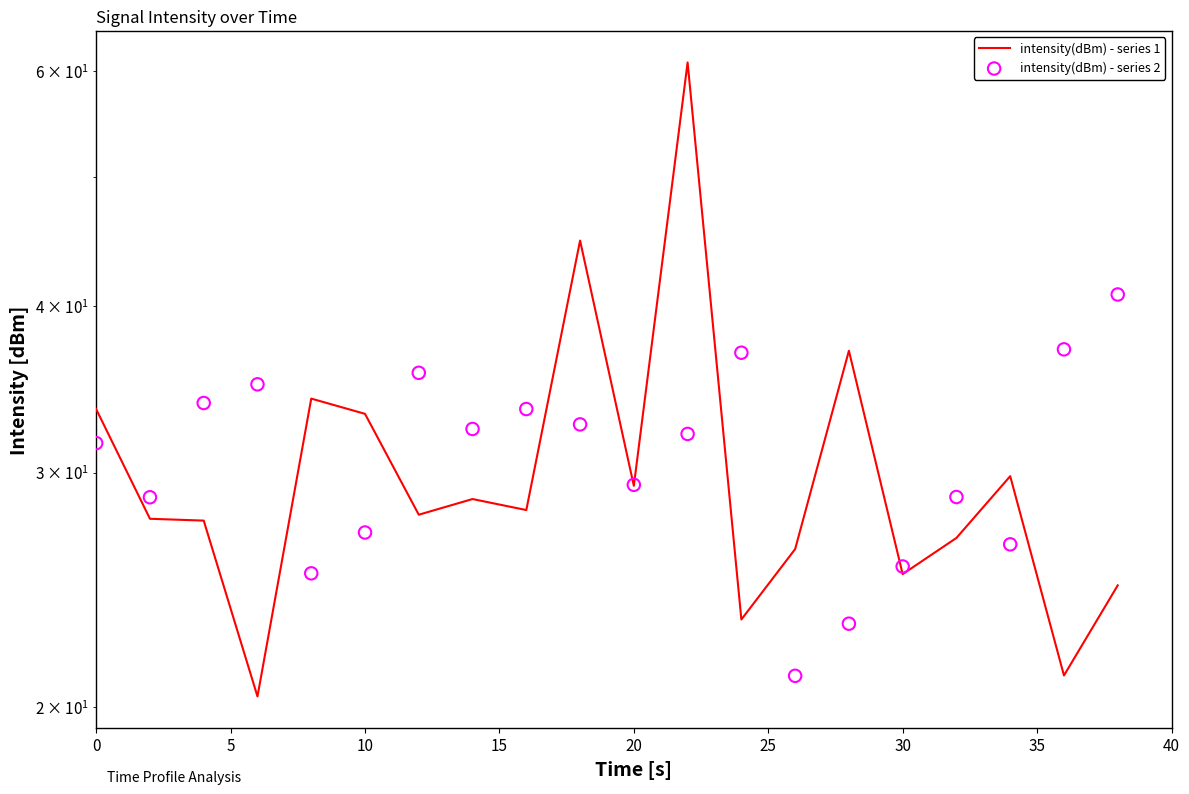

Which series has the largest total across all categories?

intensity(dBm) - series 2